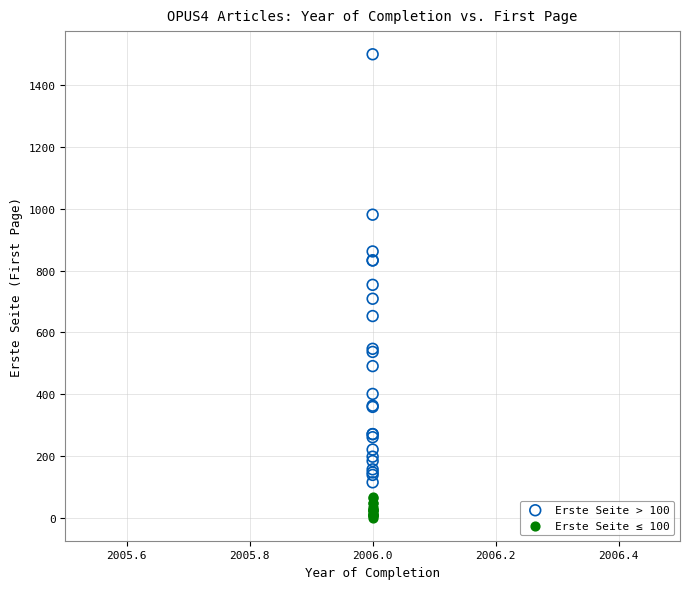

Which series reaches the maximum Y coordinate?

Erste Seite > 100